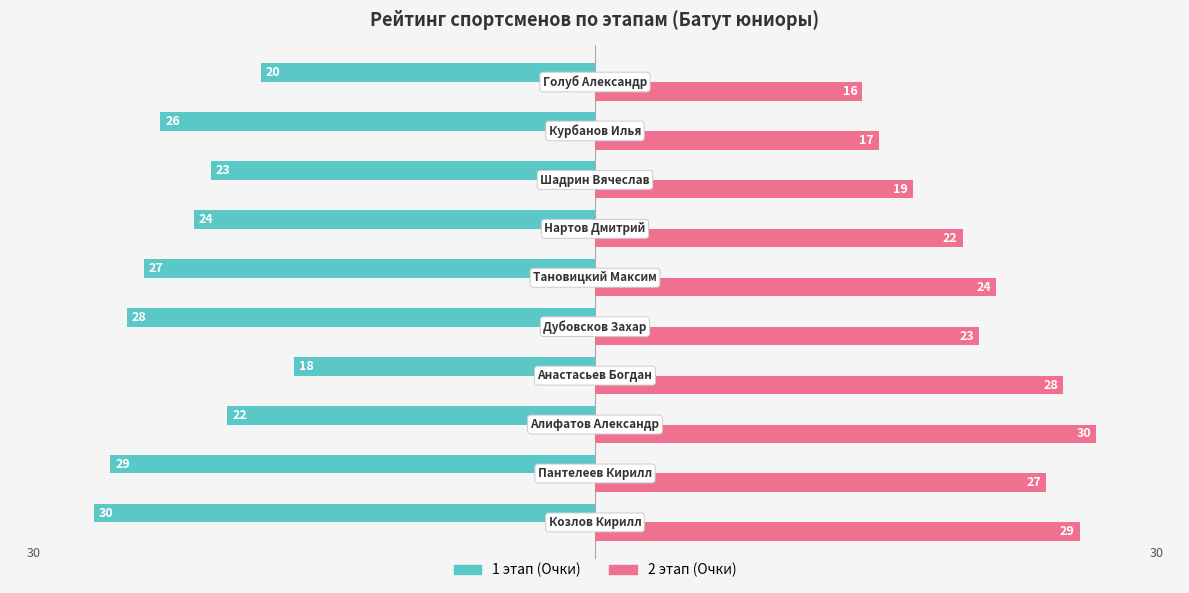

At how many categories does at least one series exceed 0?

10